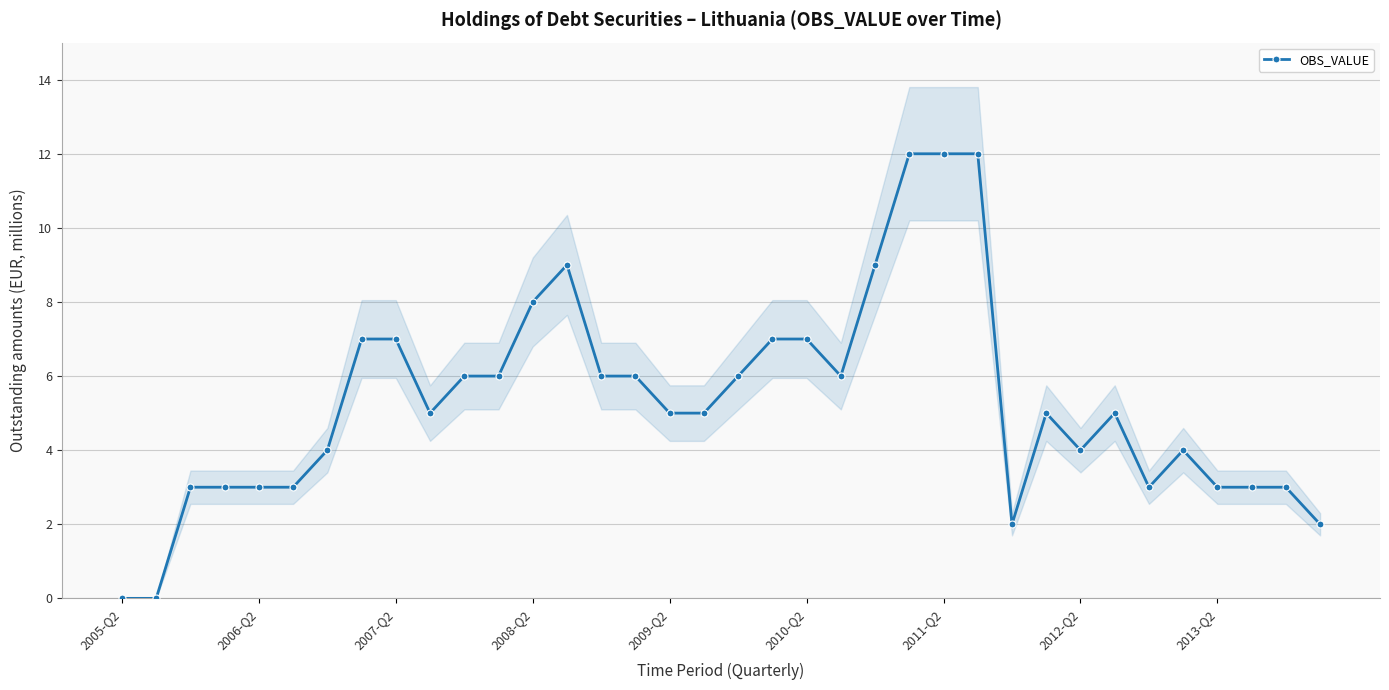

True or false: the data shows 1 at 34.

False